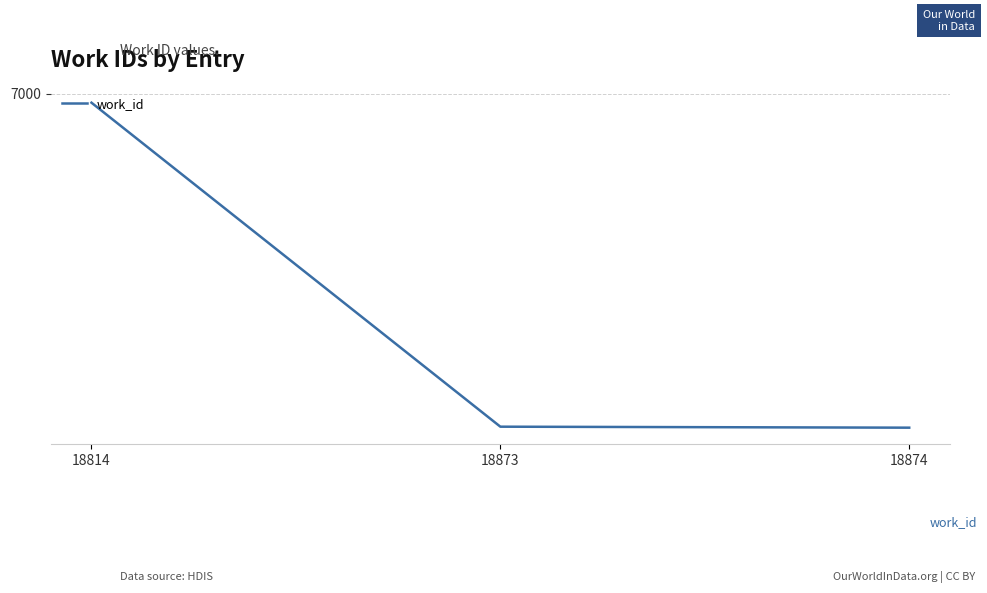

Is this an area chart (filled region under the line)?

No